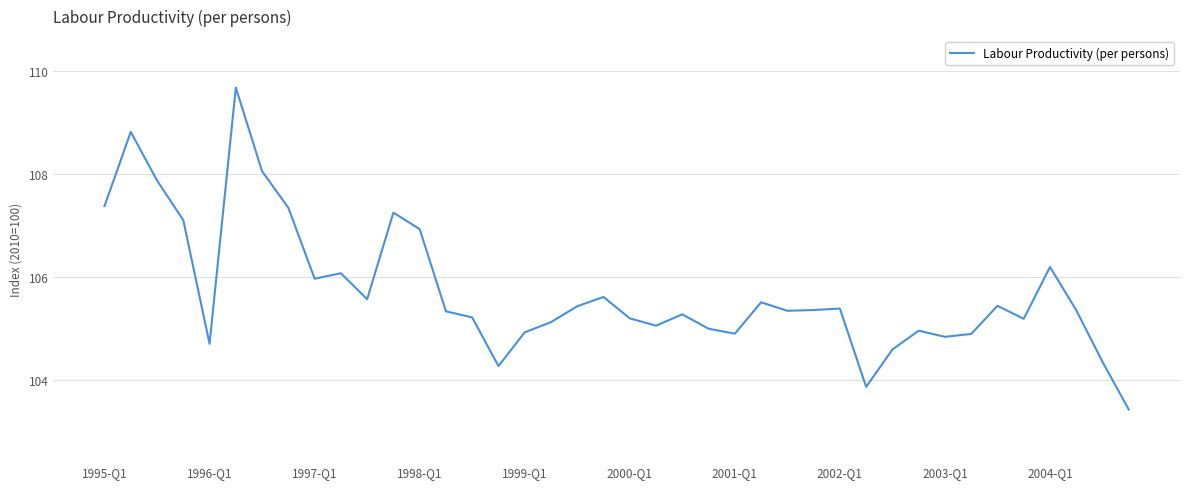

What is the maximum value shown in the chart?

109.7